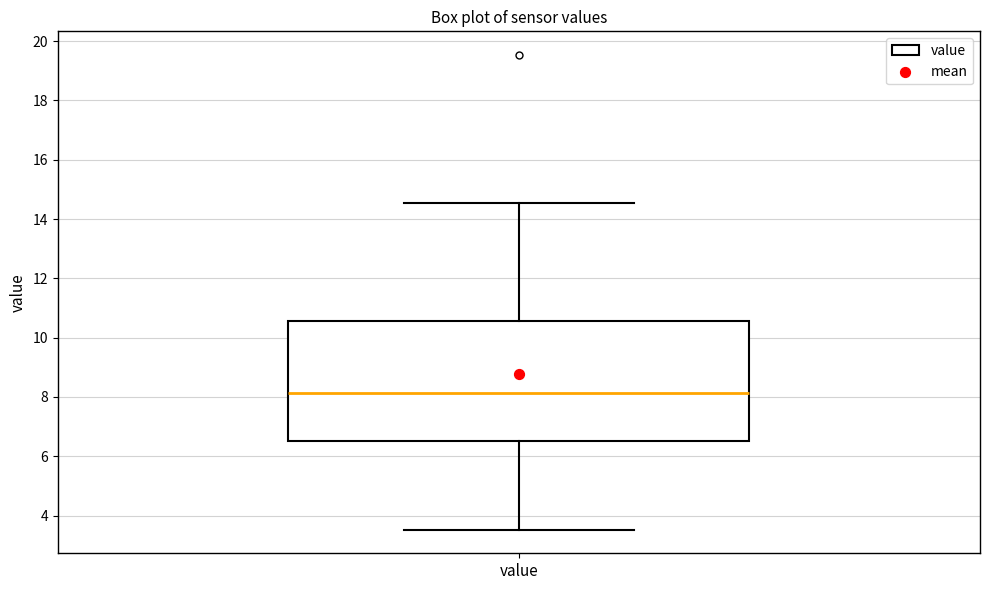

Where is the upper edge of the box for value on the y-axis? The values are not printed on the chart, so give them approximately, as read against the axis.

10.6